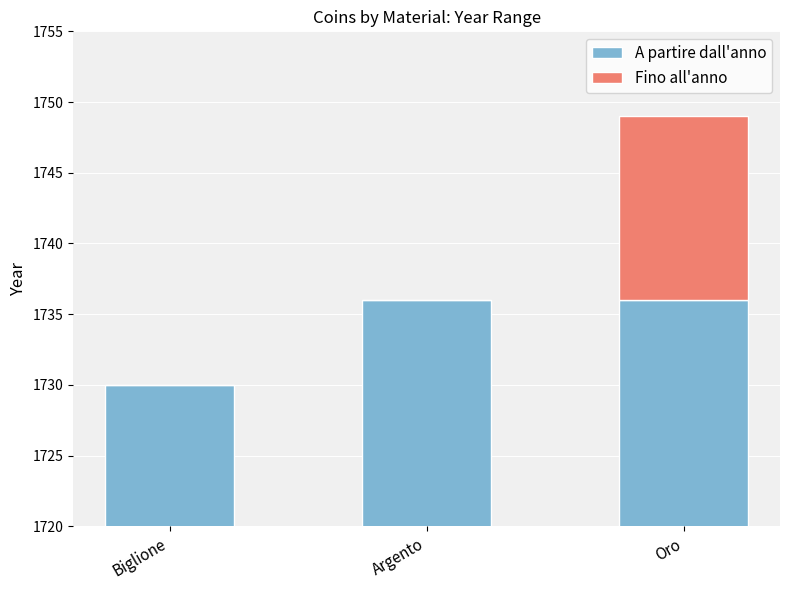

At which label is A partire dall'anno closest to 1733?

Biglione